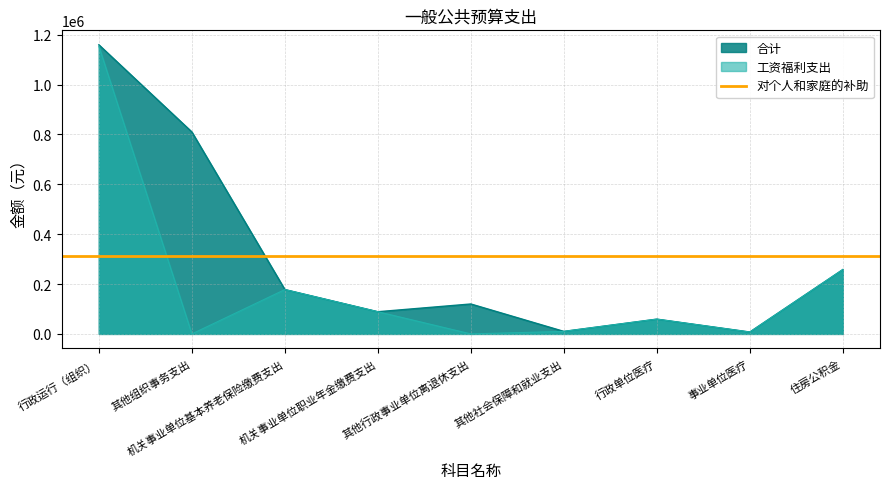

Which category has the lowest value across all series?

其他组织事务支出